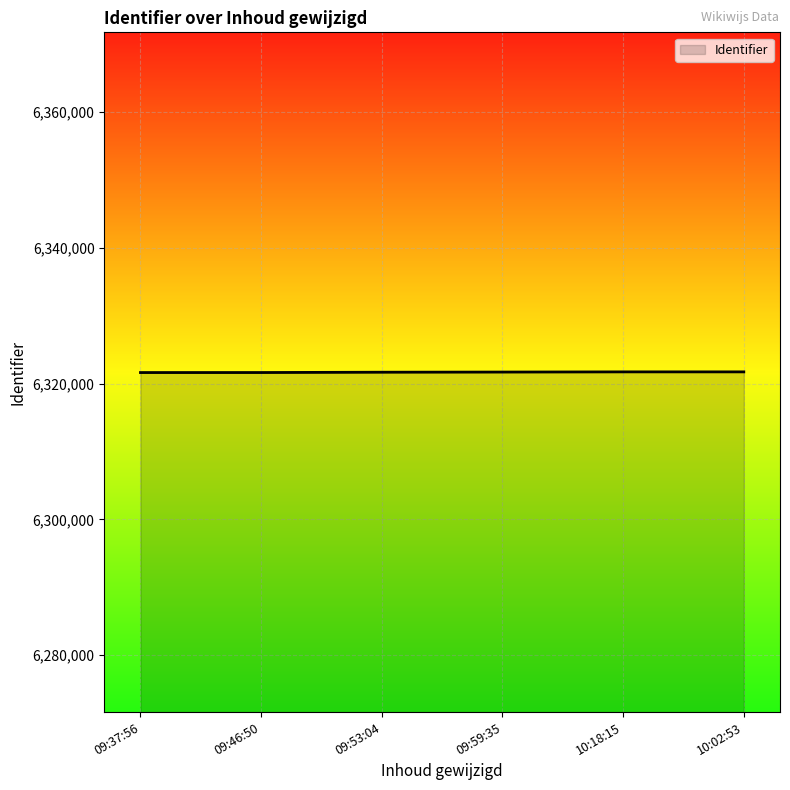

What is the difference between the maximum and minimum values?

100